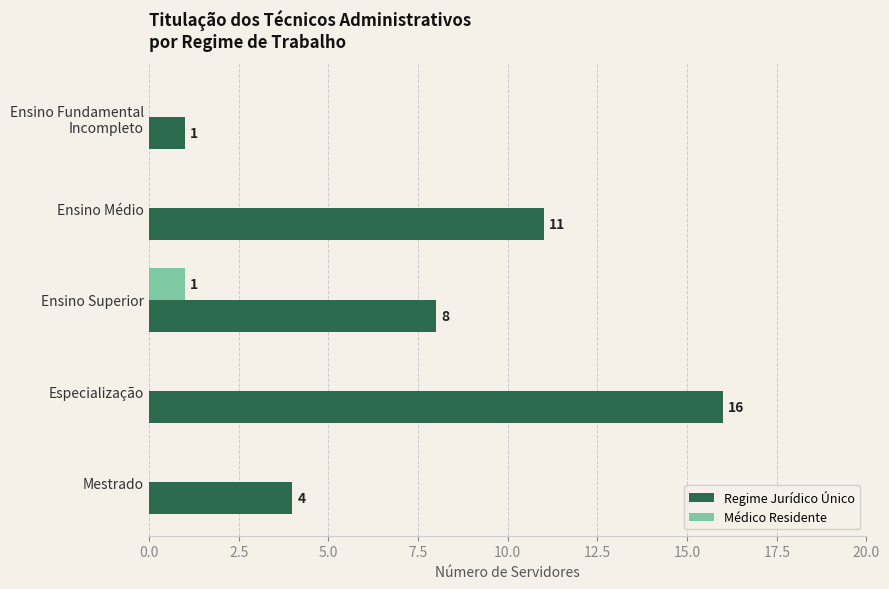

Is it true that Médico Residente equals -1 at Ensino Médio?

False